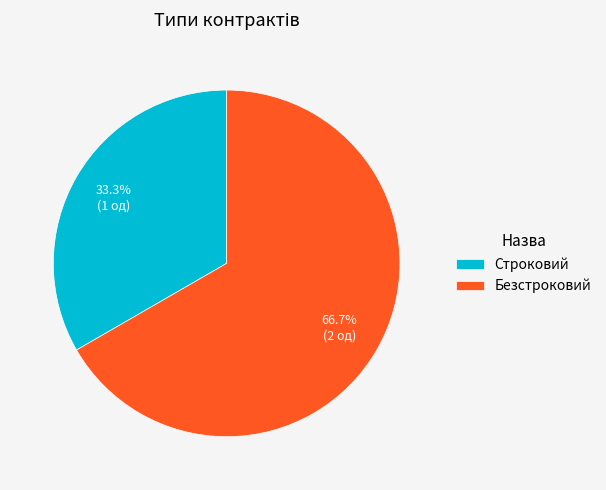

To the nearest percent, what portion does Безстроковий represent?

67%